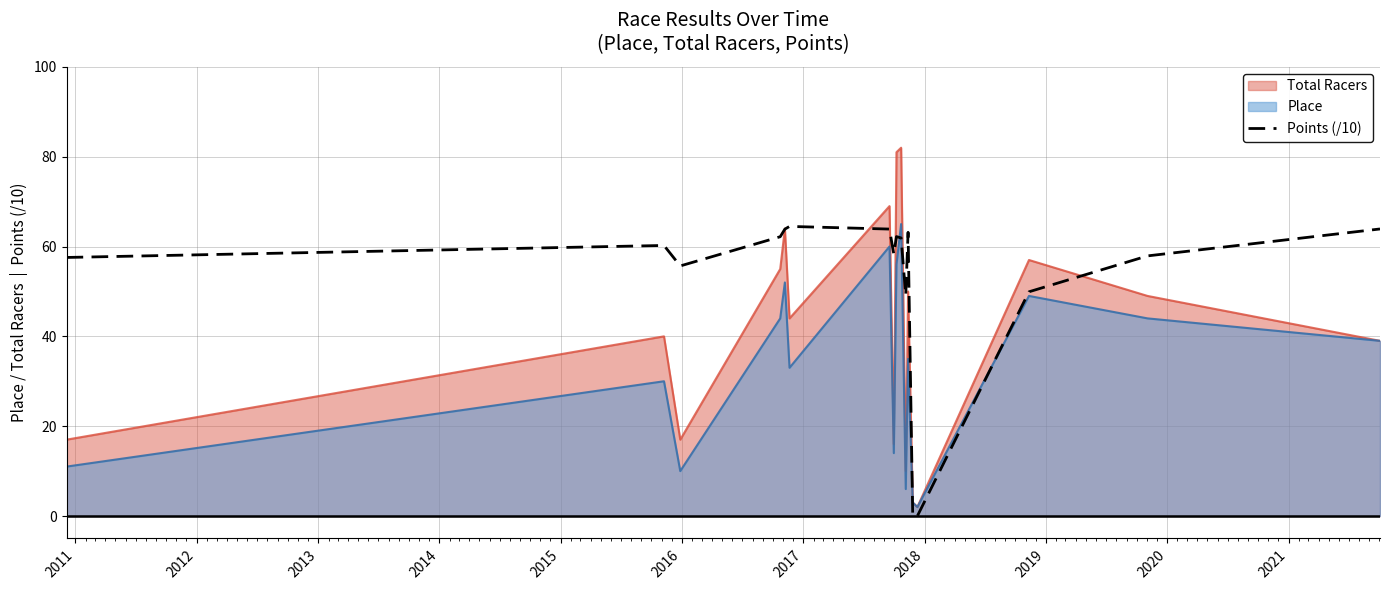

How many lines are shown in the chart?

3